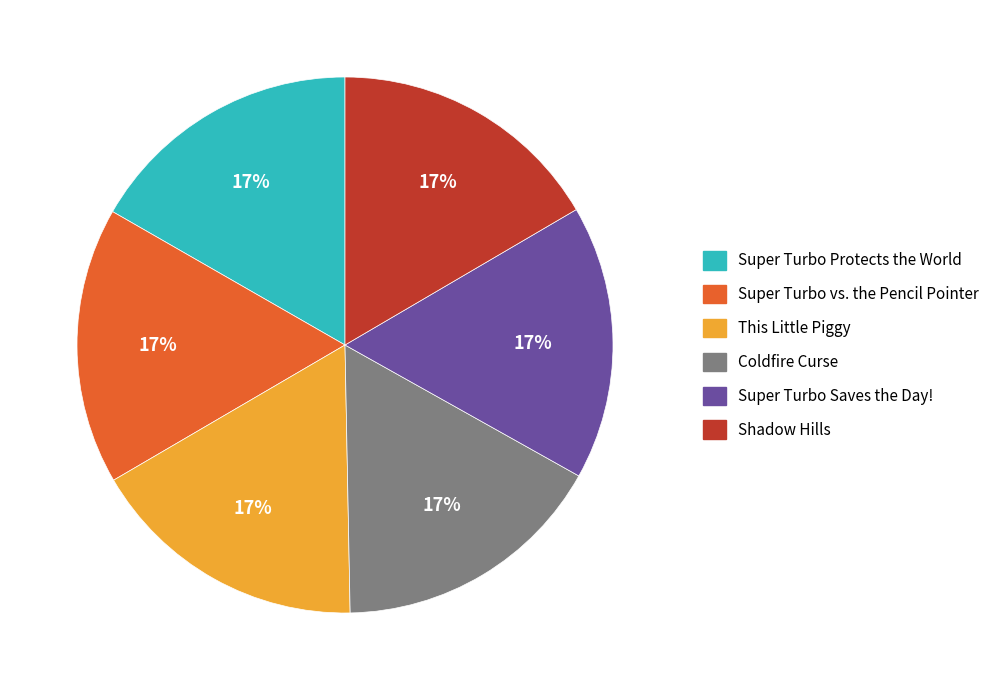

Is it true that This Little Piggy is 17% of the pie?

True